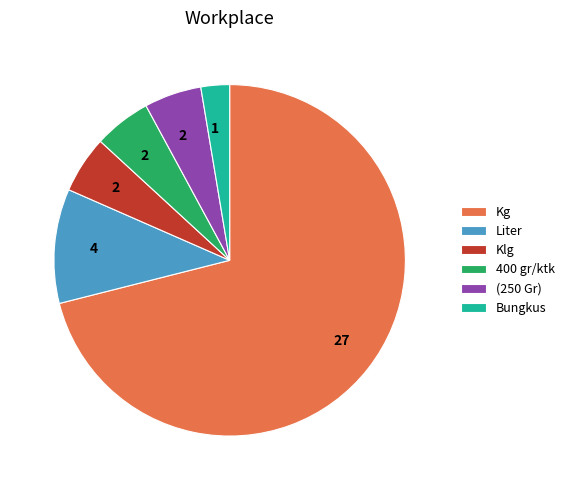

Combined, do (250 Gr) and Bungkus account for over 50%?

No